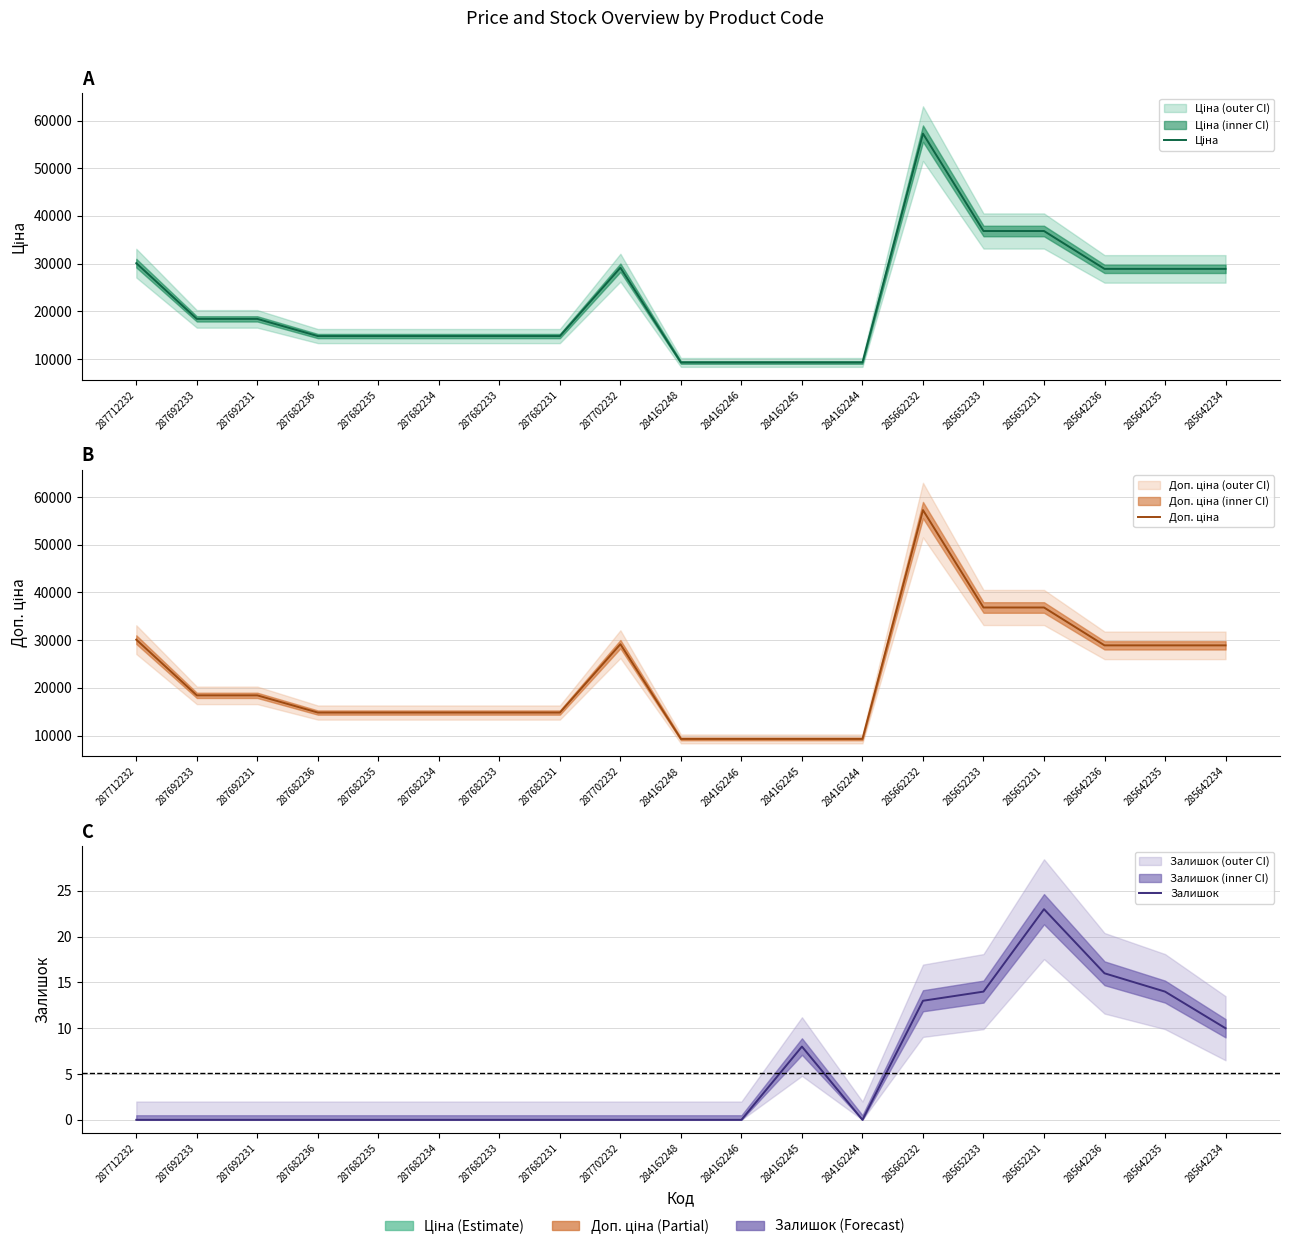

True or false: Залишок and Ціна intersect in this chart.

False